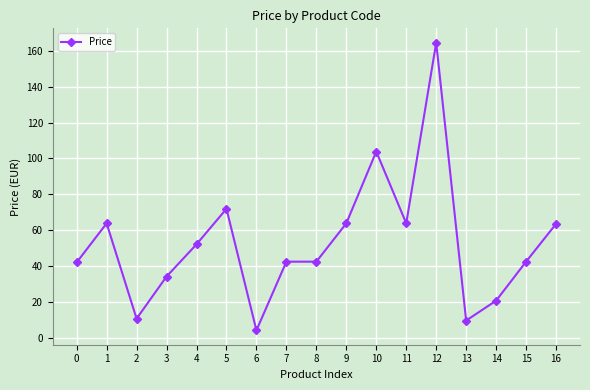

What is the sum of the values at 12 and 11?

228.3